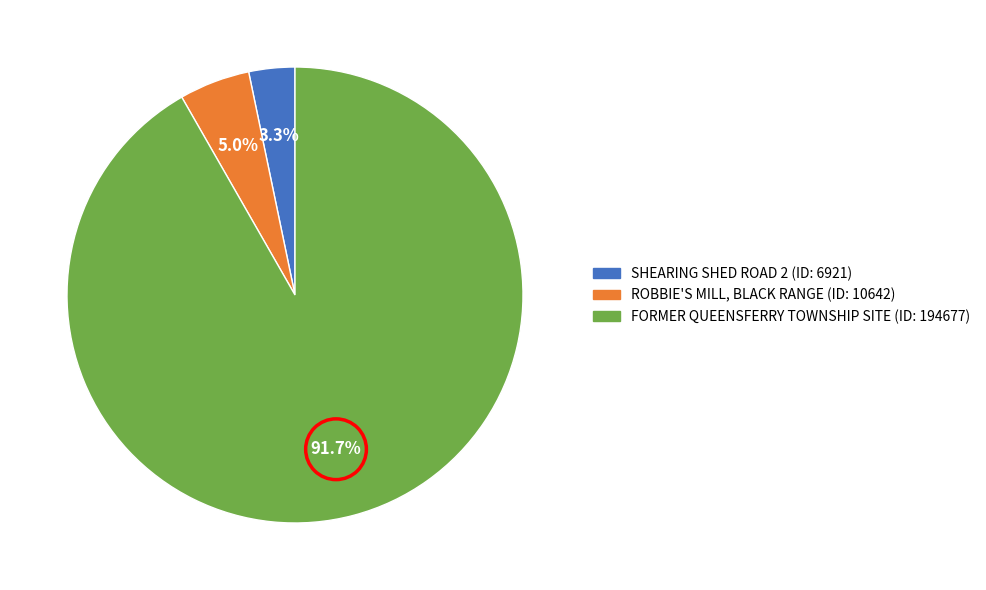

Is there any slice that represents more than half of the pie?

Yes